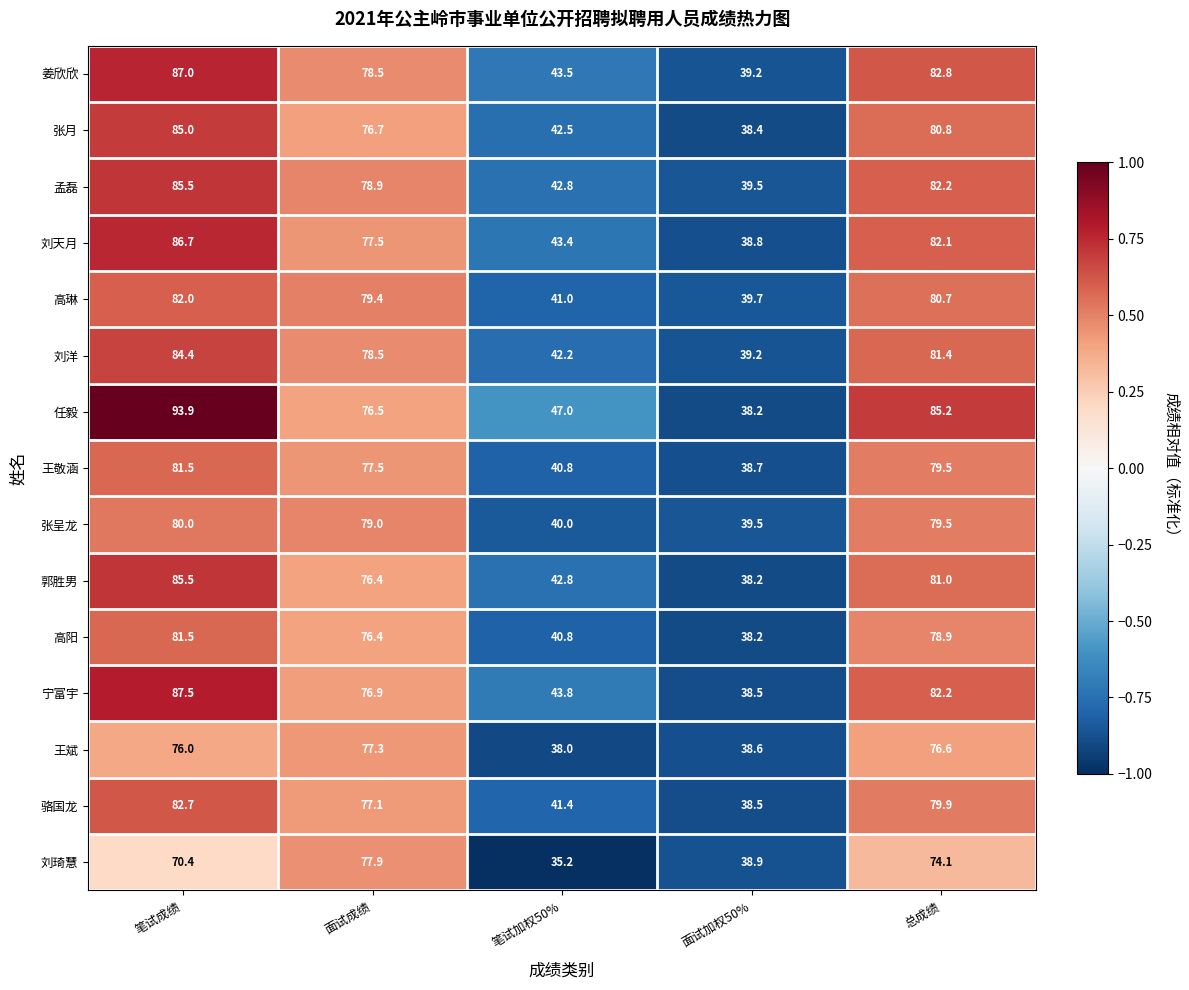

What is the difference between the 骆国龙 values at 面试加权50% and 笔试成绩?

44.2